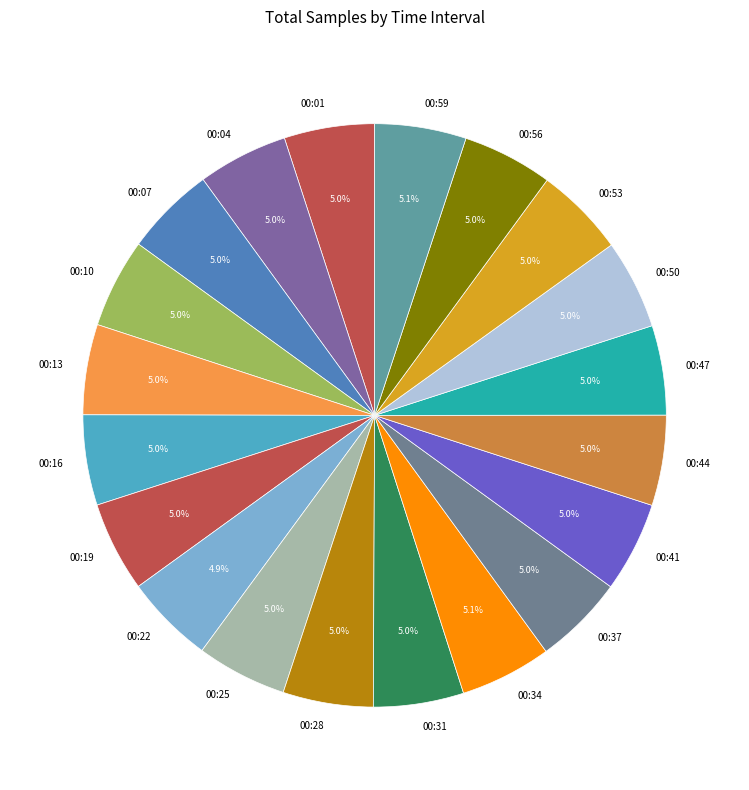

Is the sum of 00:10 and 00:53 greater than half?

No